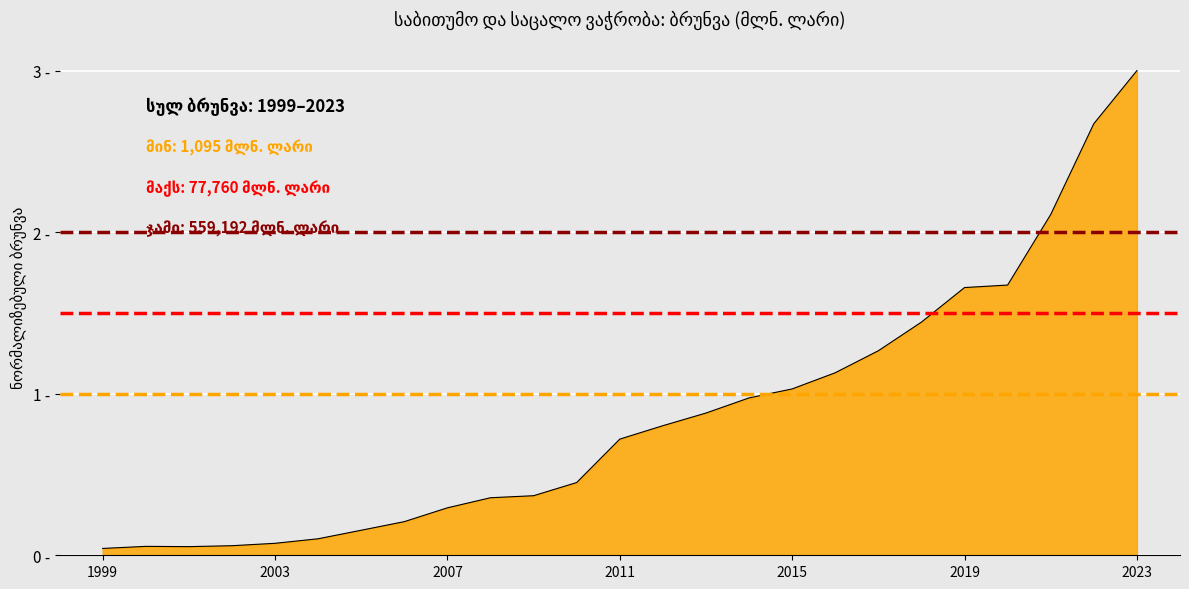

What is the maximum value shown in the chart?

3.0